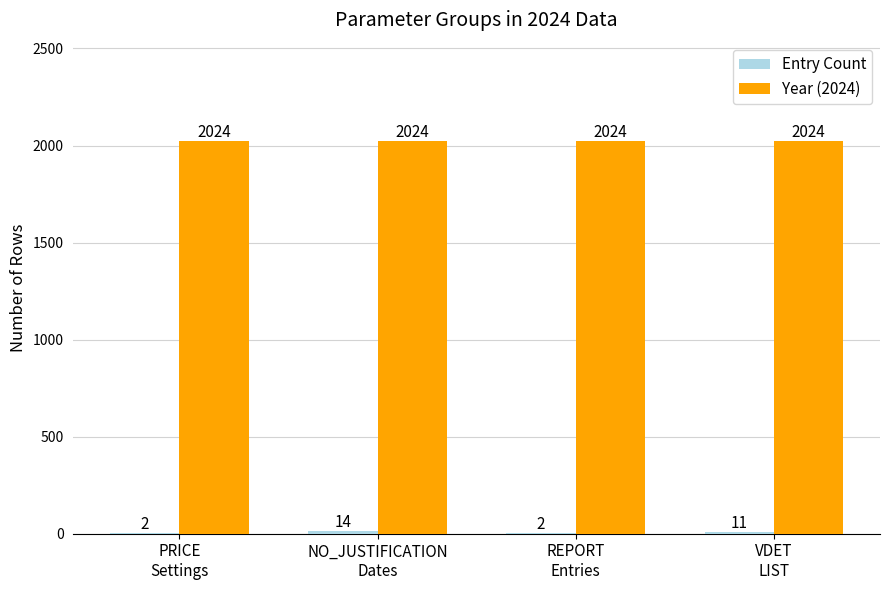

The value of Year (2024) at VDET
LIST is 3090. True or false?

False